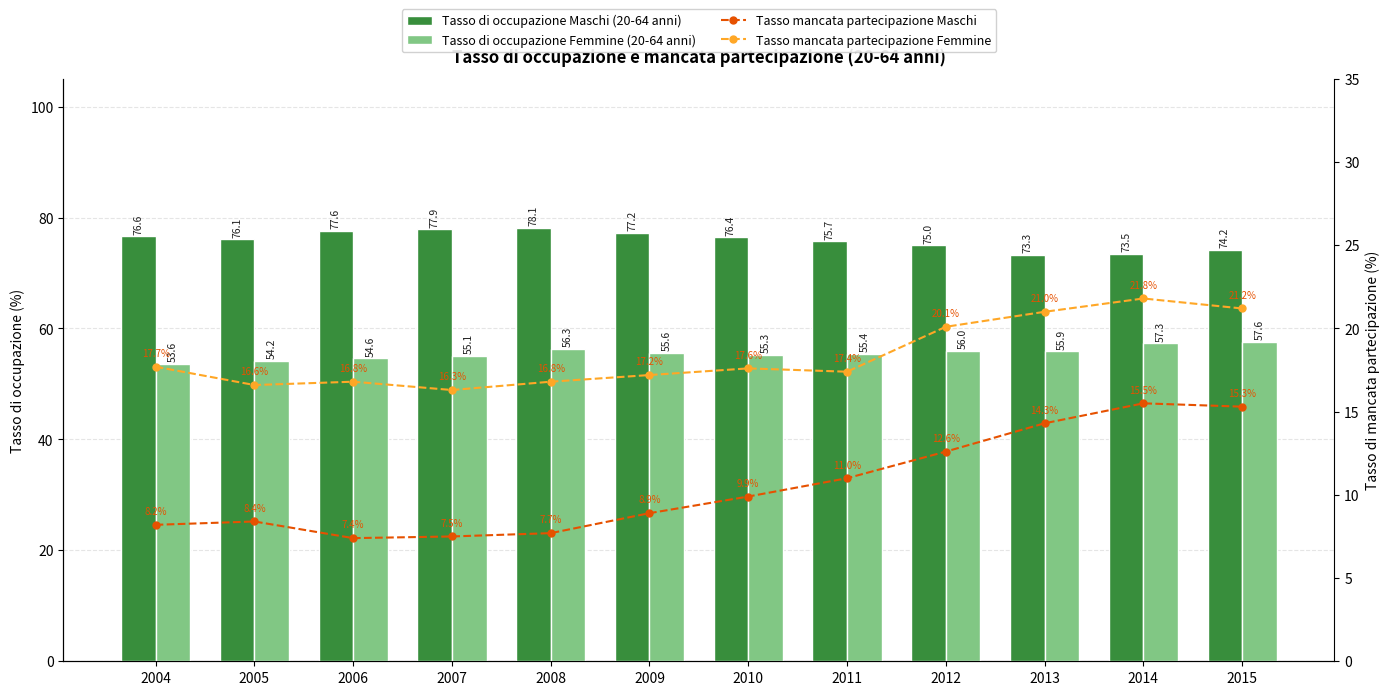

True or false: Tasso di occupazione Femmine (20-64 anni) has a value of 57.6 at 2015.

True